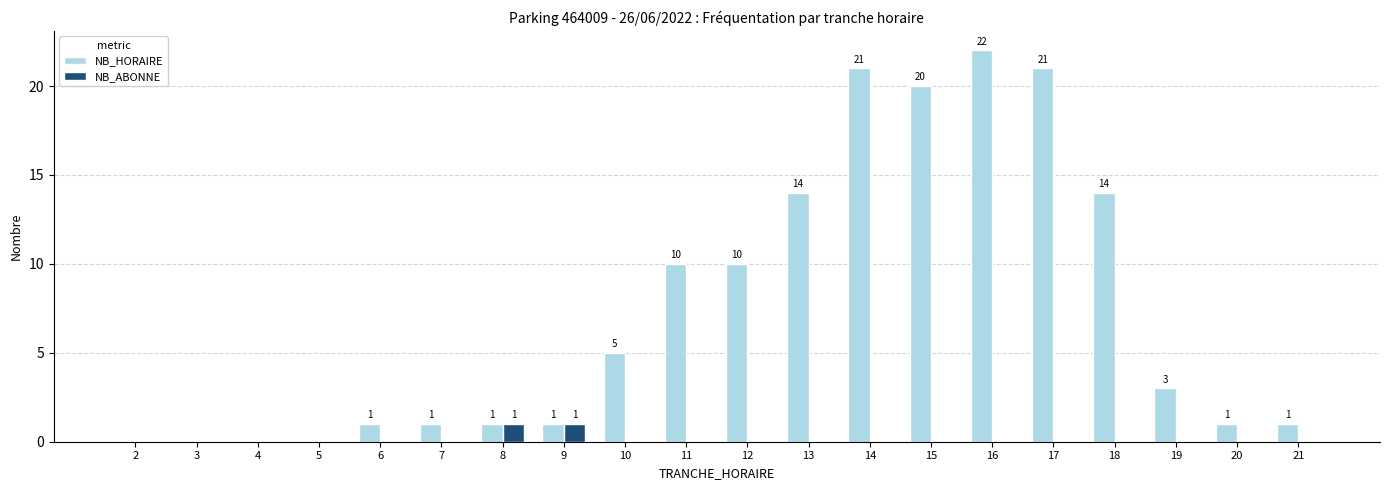

Count the number of categories in the chart.

20